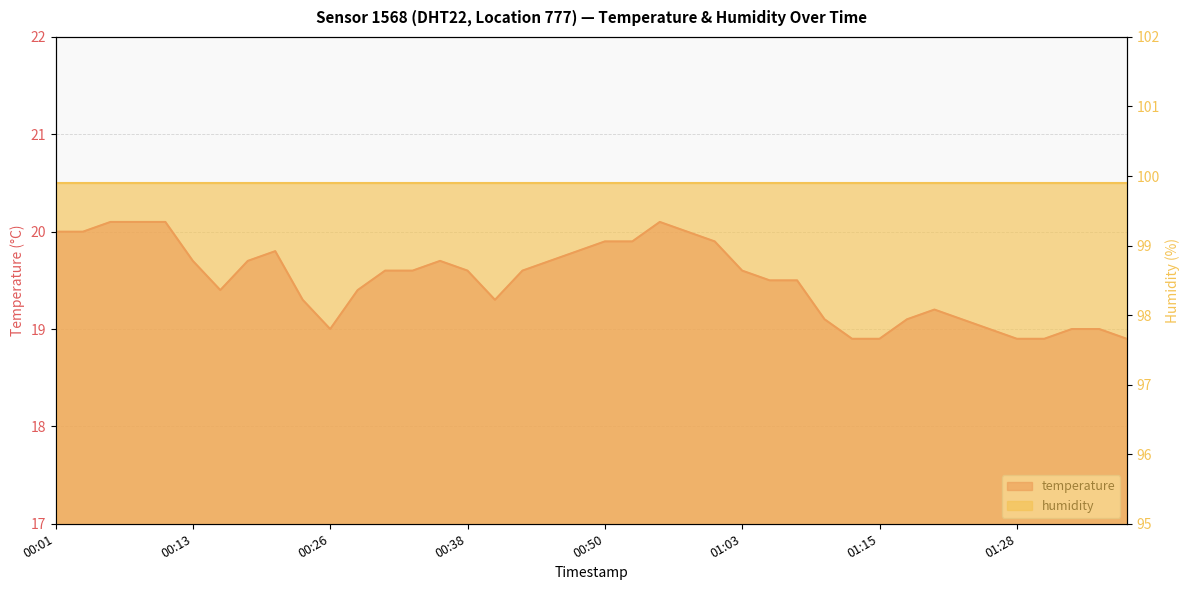

What is the value of the 32nd point from the left?

19.1